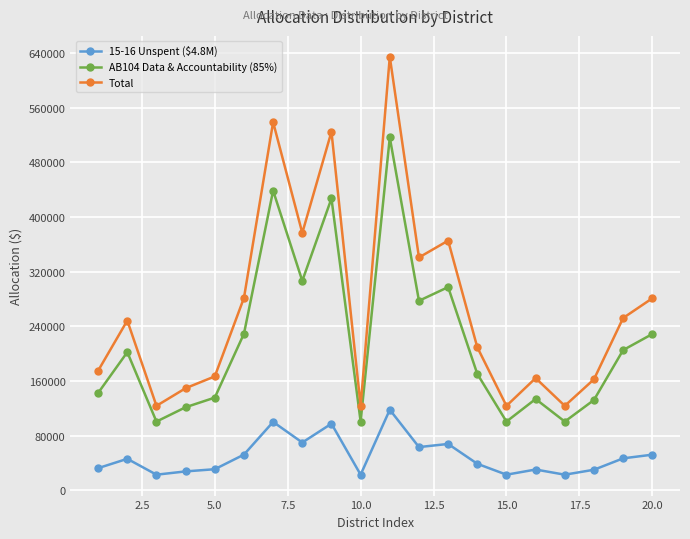

Which series has the largest total across all categories?

Total